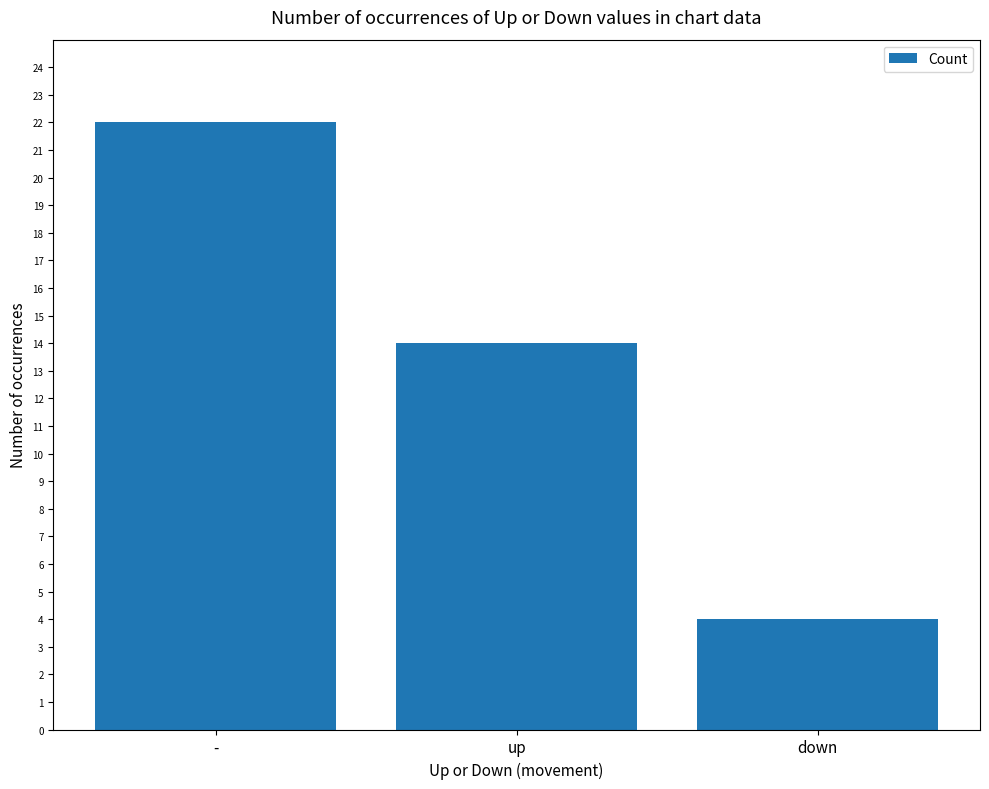

How many data points are less than 14?

1